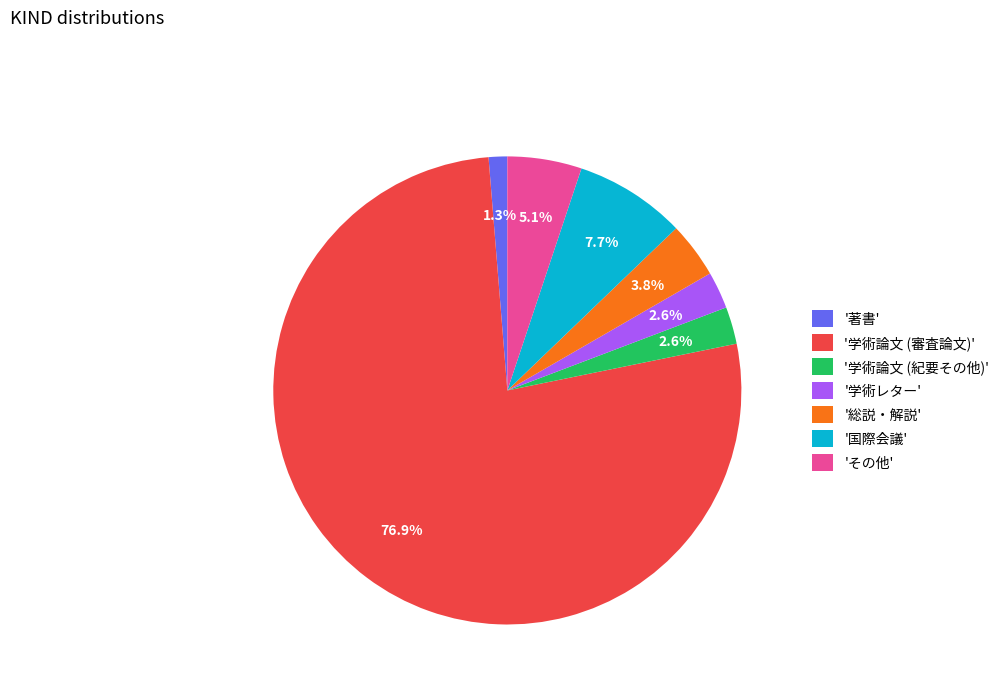

Combined, do '学術論文 (紀要その他)' and '学術レター' account for over 50%?

No